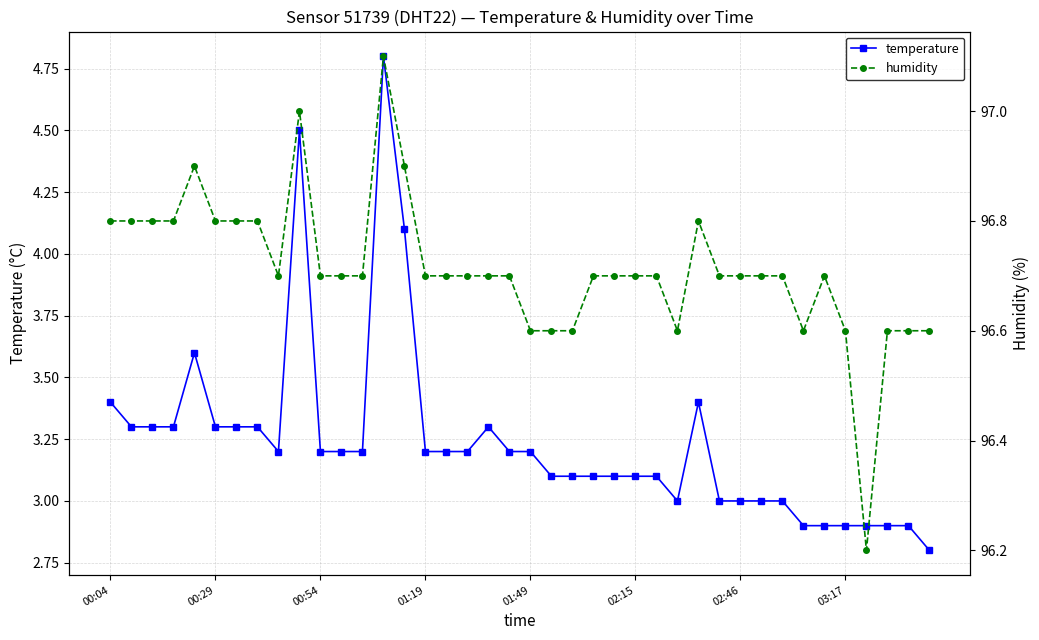

Which series has the largest range (max minus min)?

temperature